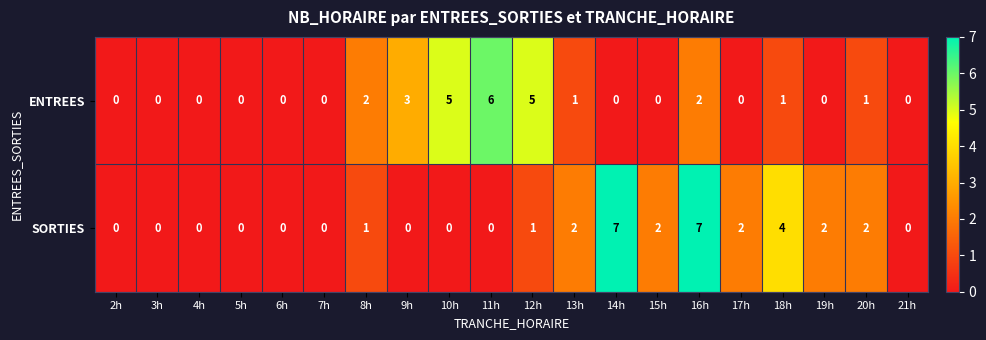

Which series has the largest range (max minus min)?

SORTIES